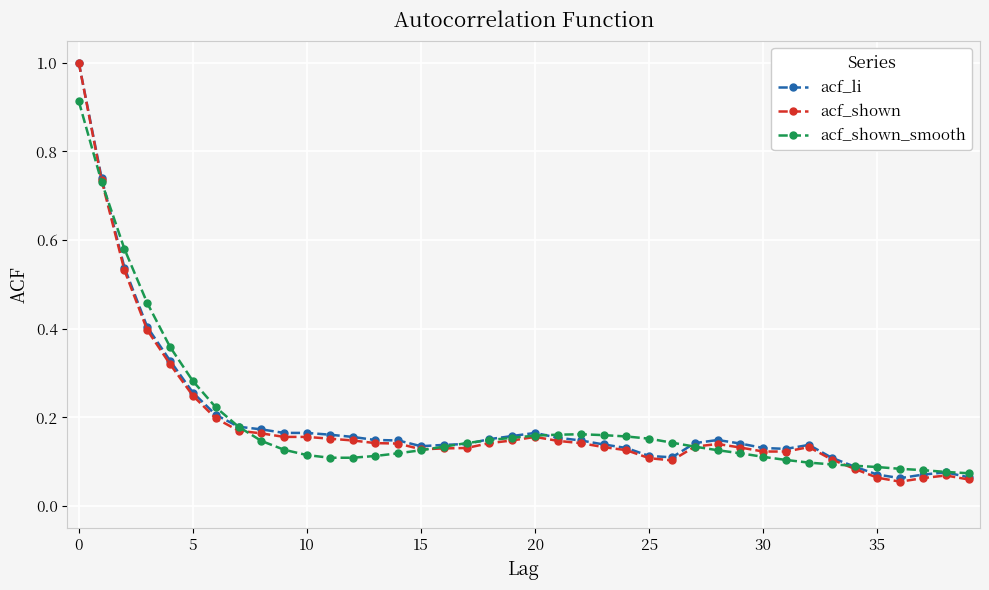

Which series has the largest range (max minus min)?

acf_shown